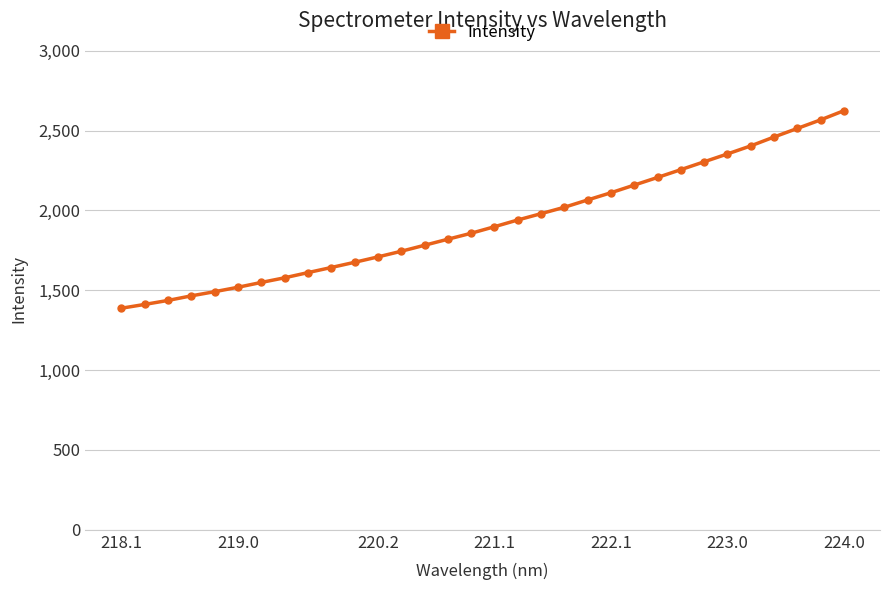

What is the greatest value displayed?

2624.4